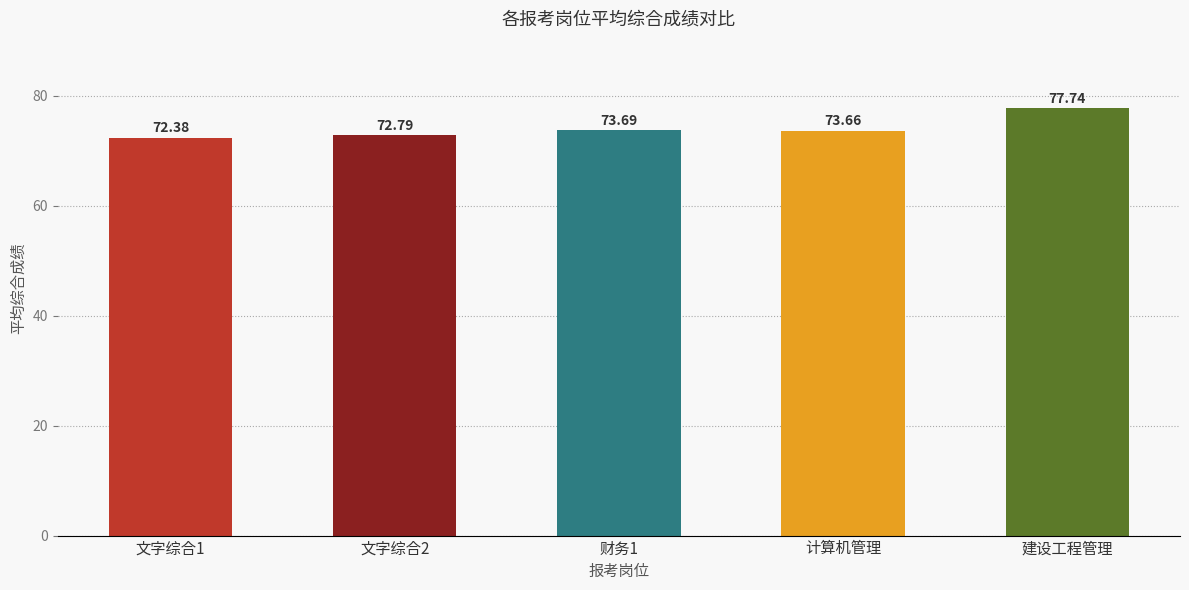

What is the greatest value displayed?

77.7